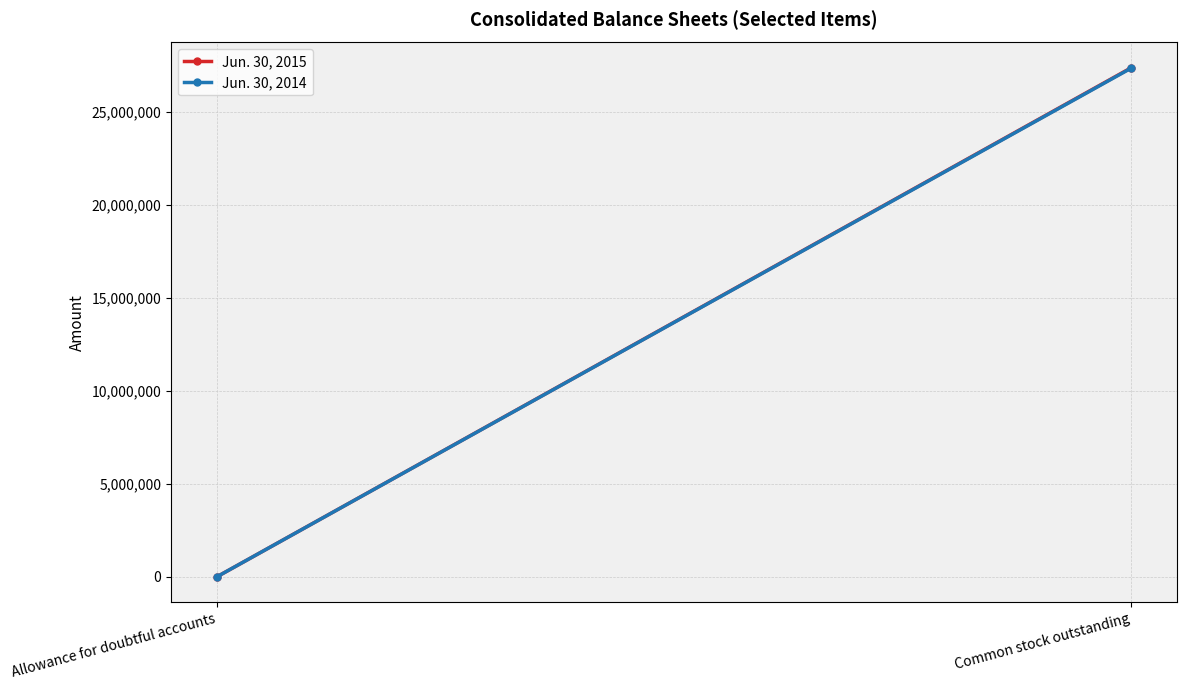

How many categories are shown in the chart?

2